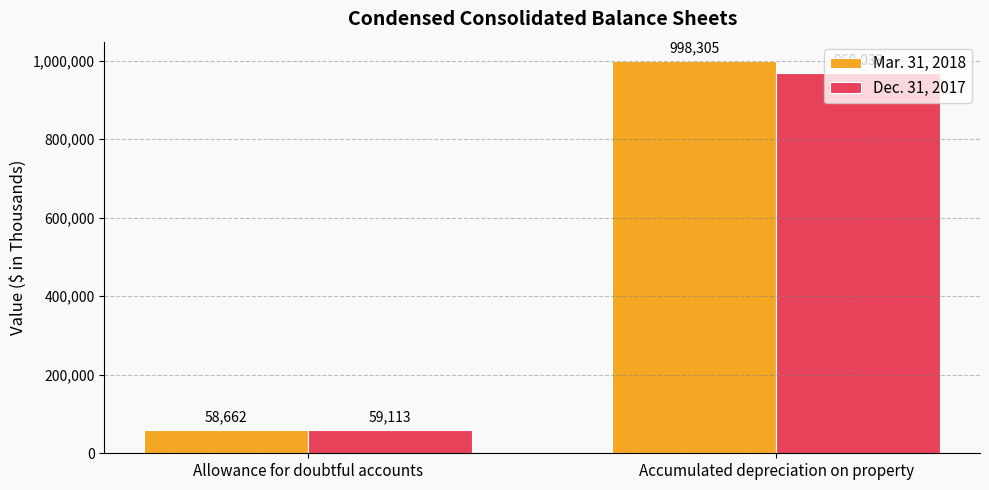

At which label is Mar. 31, 2018 closest to 528483?

Allowance for doubtful accounts